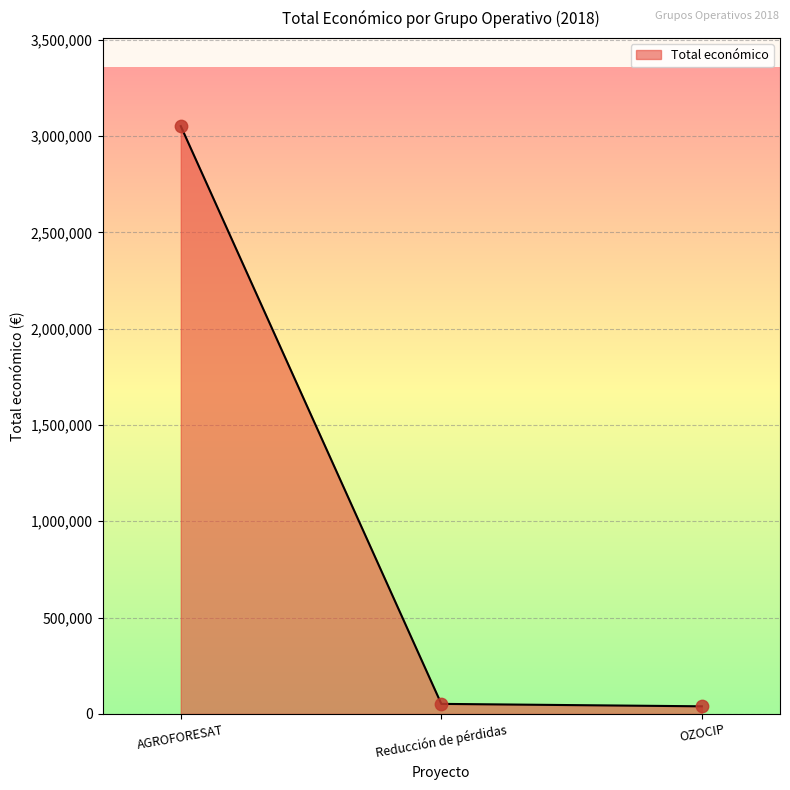

Which has a higher value, Reducción de pérdidas or AGROFORESAT?

AGROFORESAT